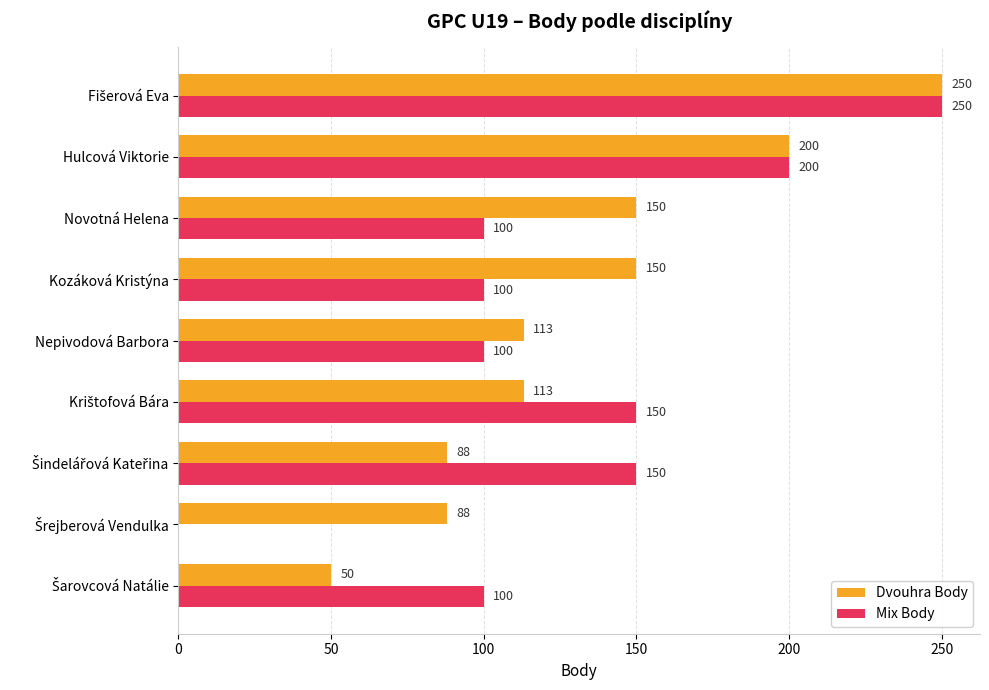

What value does the Mix Body series have at Novotná Helena?

100